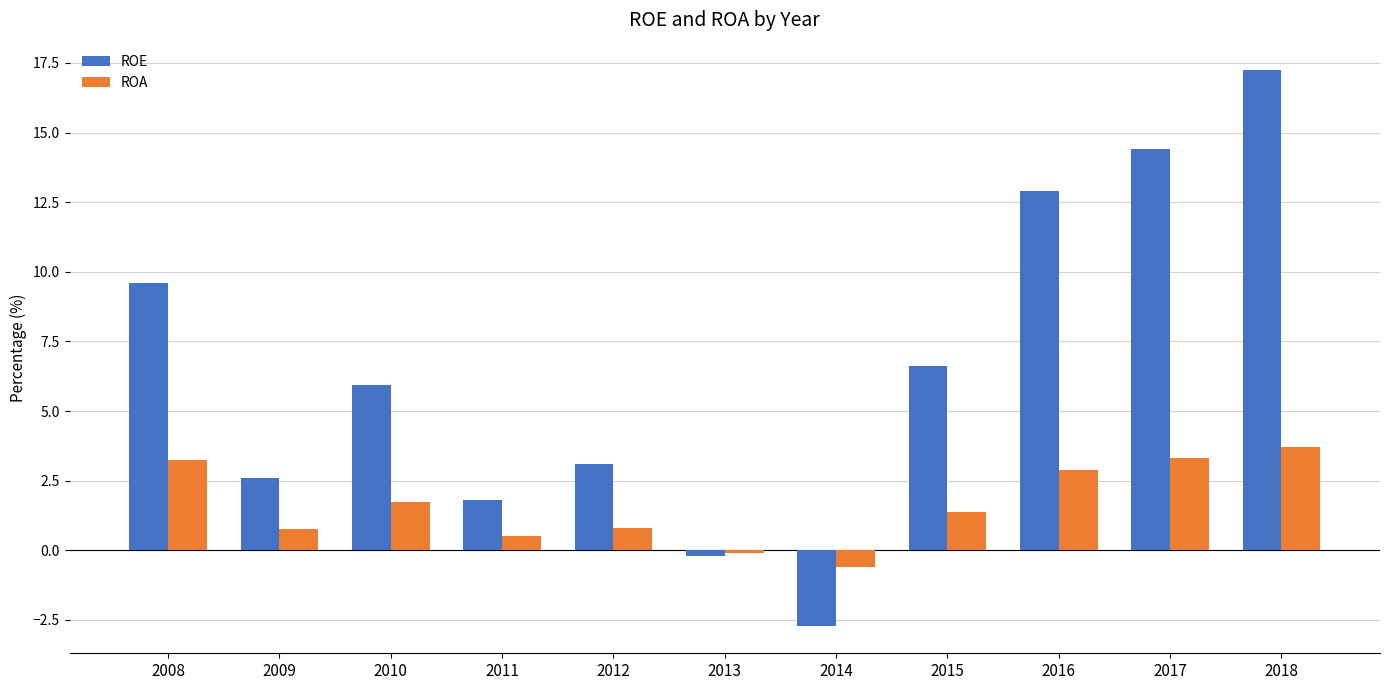

The value of ROE at 2014 is -0.8. True or false?

False